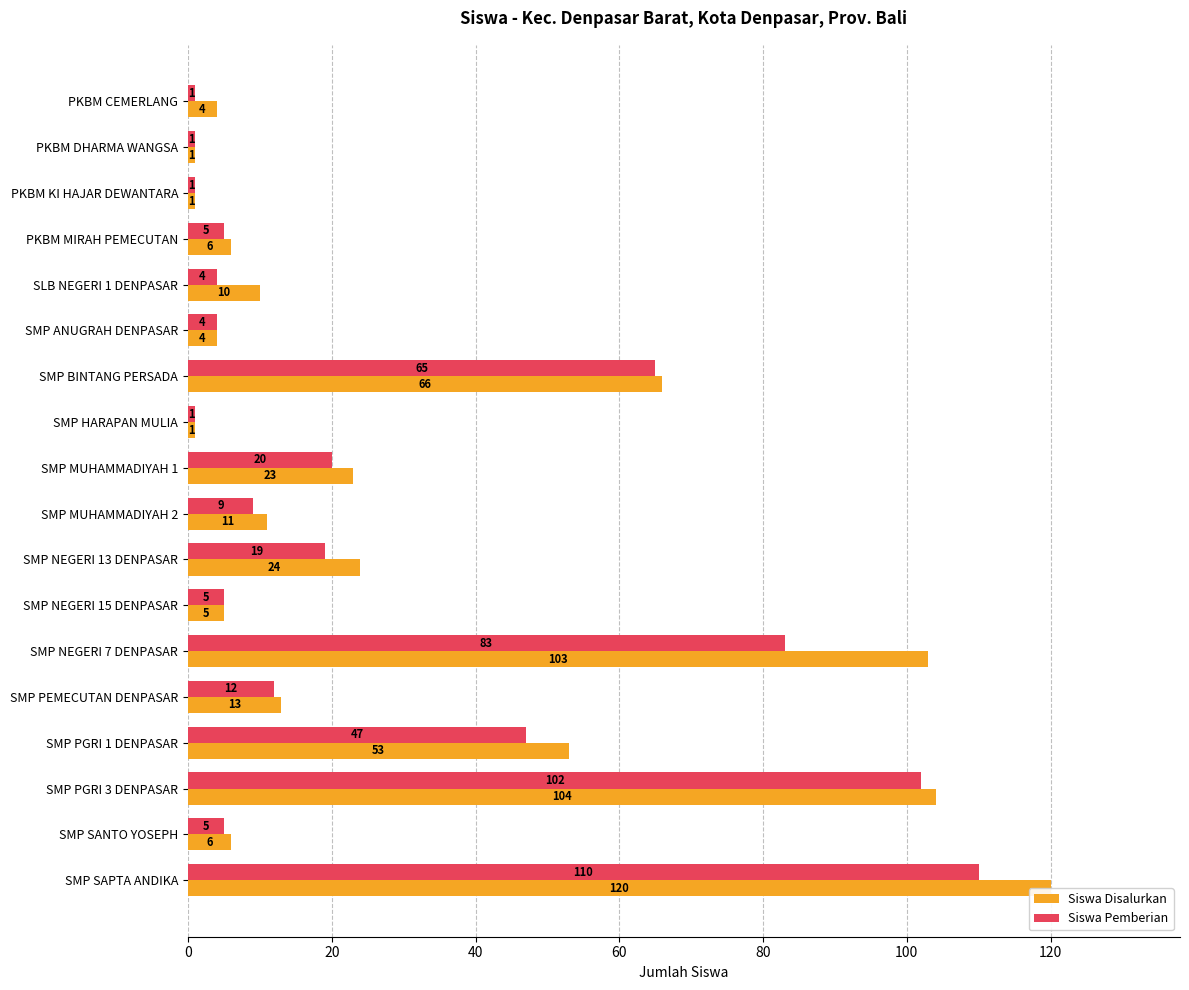

Which series has the largest range (max minus min)?

Siswa Disalurkan